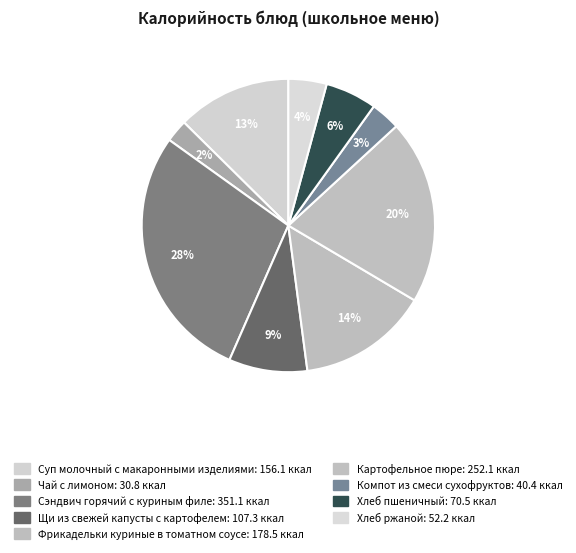

To the nearest percent, what is the average slice percentage?

11%